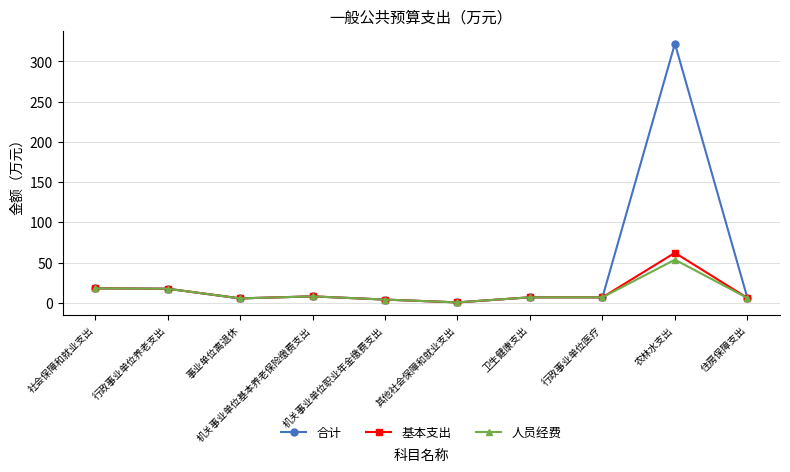

Which series has the widest spread of values?

合计